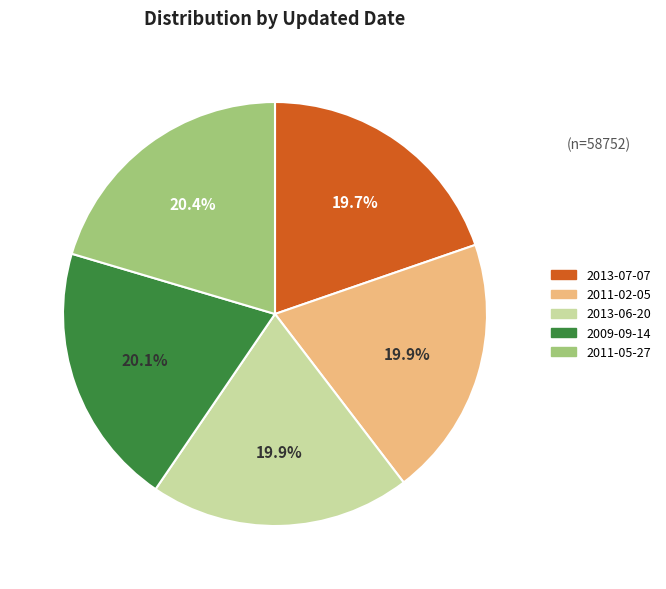

To the nearest percent, what percentage of the pie is 2013-07-07?

20%